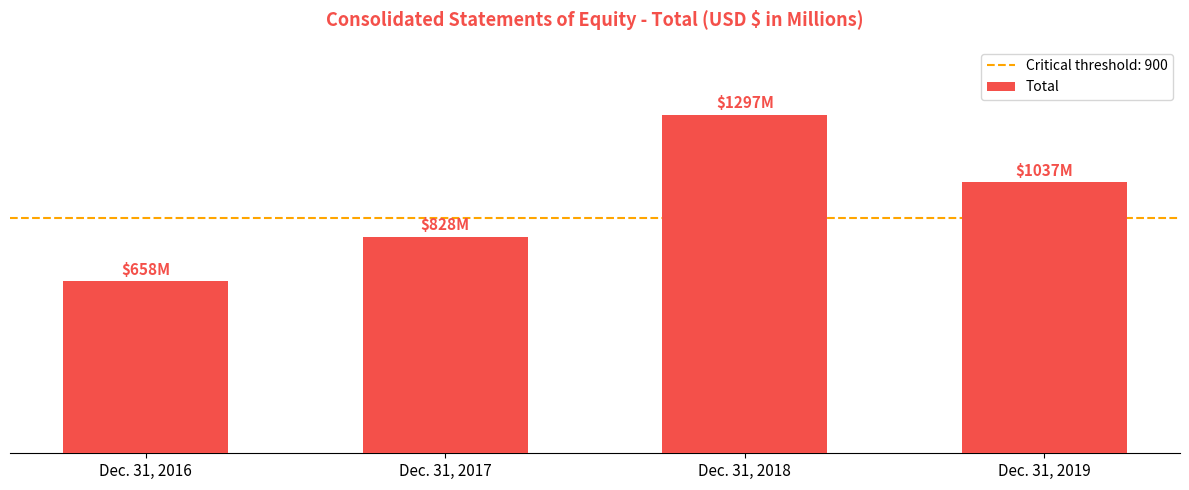

List the labels in order of value, smallest first.

Dec. 31, 2016, Dec. 31, 2017, Dec. 31, 2019, Dec. 31, 2018